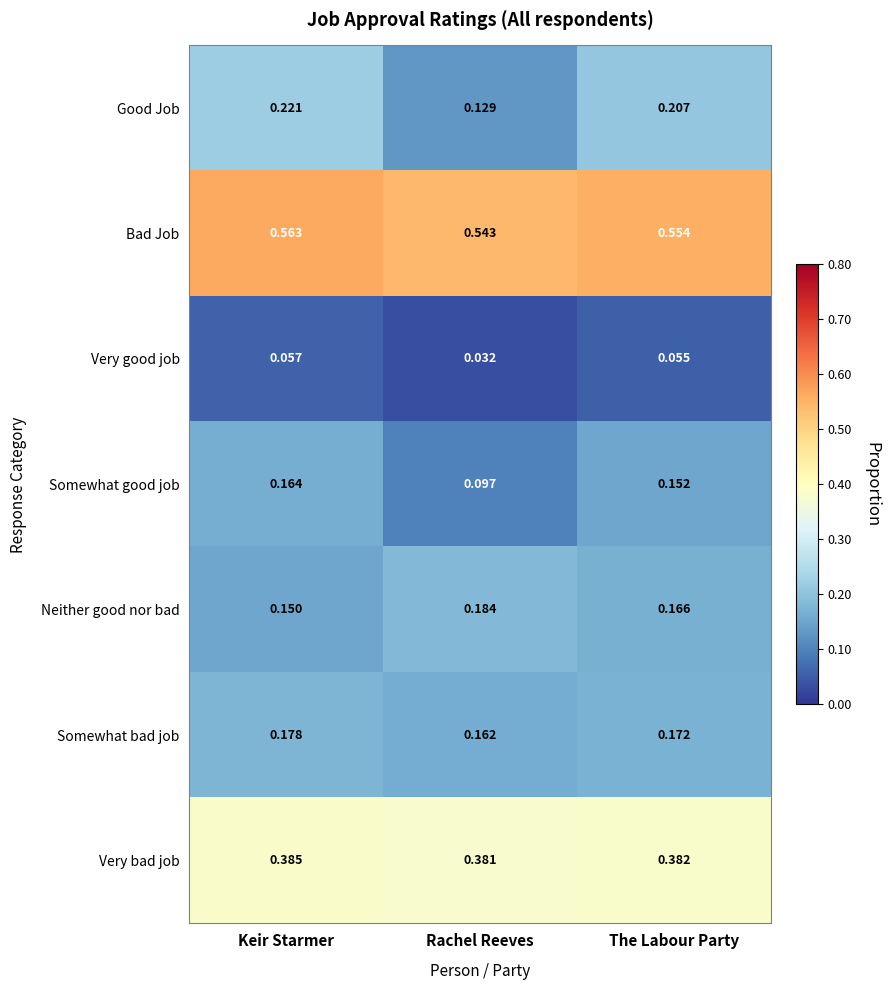

At which label is Neither good nor bad closest to 0?

Keir Starmer